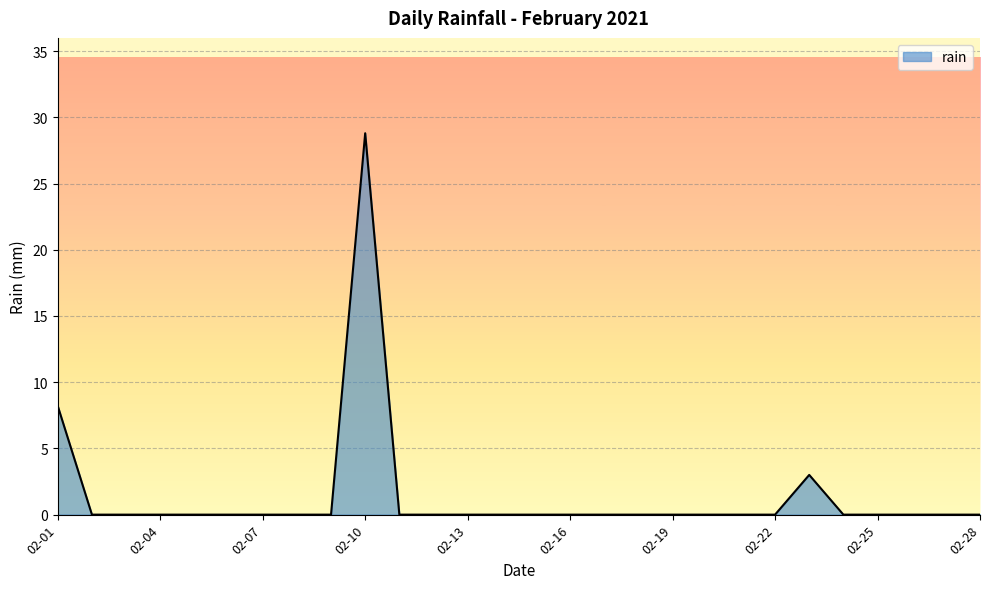

What is the difference between the maximum and minimum values?

28.8